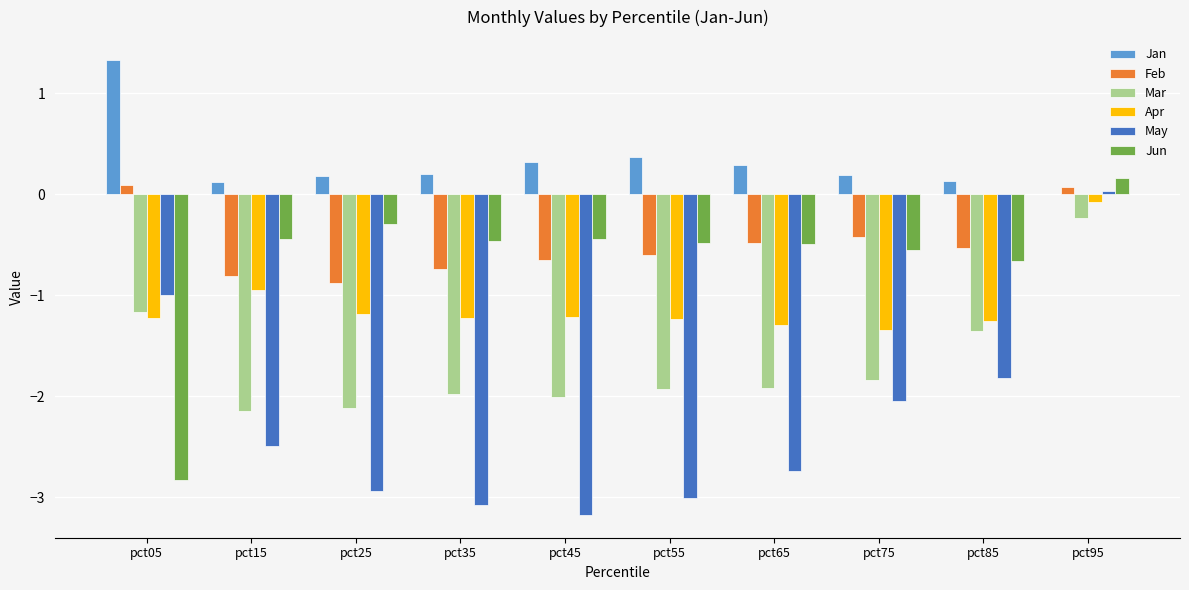

Which series has the widest spread of values?

May